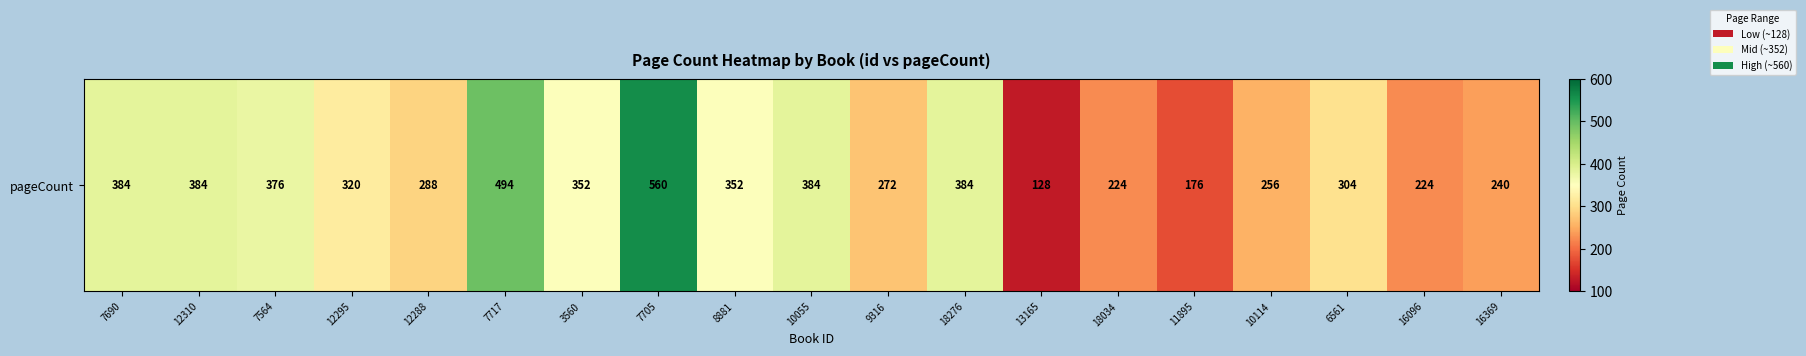

How many data points does each series have?

19